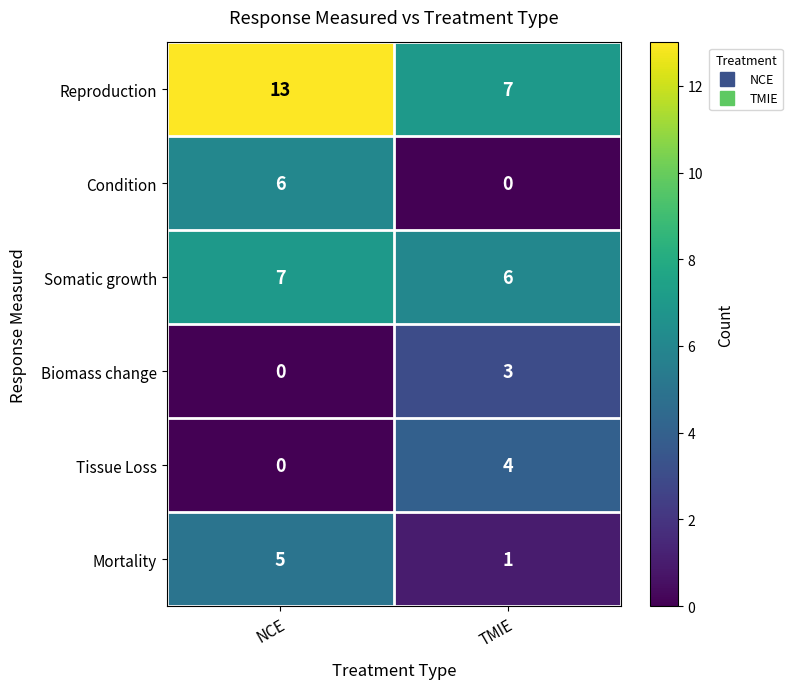

Reading right to left, transcribe all the data shown in this chart.

Reproduction: 7	13
Condition: 0	6
Somatic growth: 6	7
Biomass change: 3	0
Tissue Loss: 4	0
Mortality: 1	5